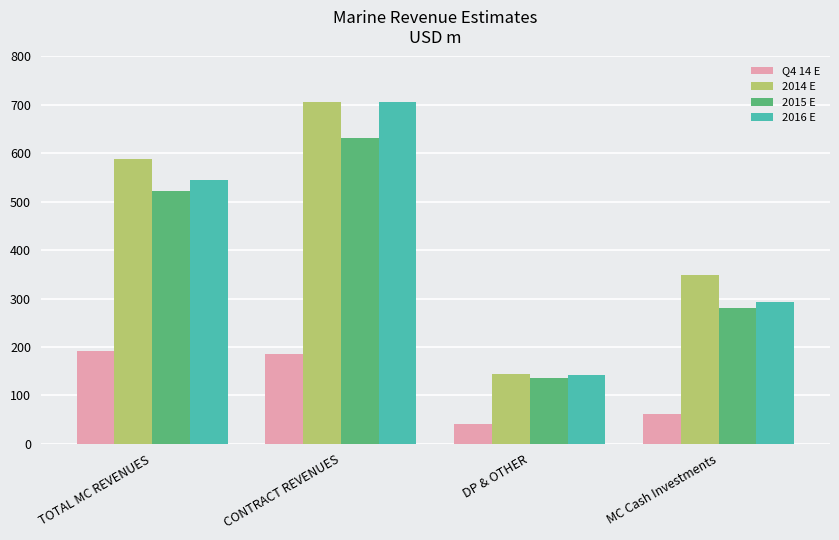

Is it true that 2014 E equals 80.7 at DP & OTHER?

False